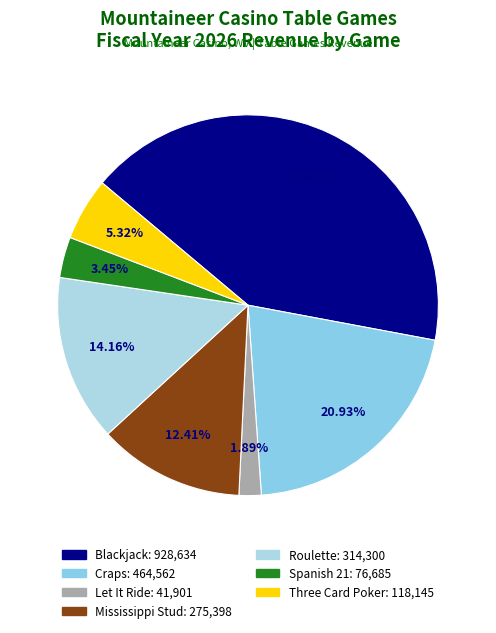

Rank the categories by value from highest to lowest.

Blackjack, Craps, Roulette, Mississippi Stud, Three Card Poker, Spanish 21, Let It Ride